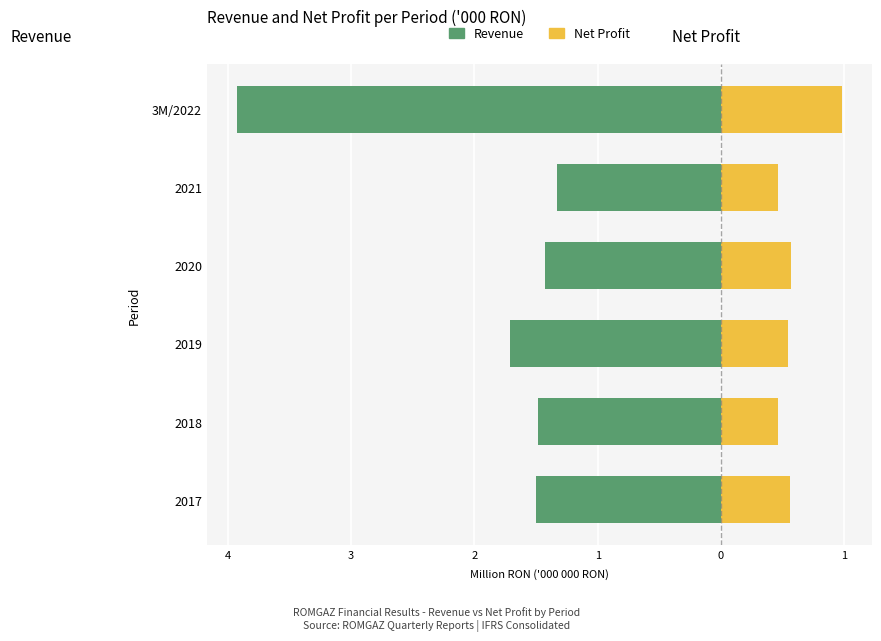

Rank the categories by Net Profit value from lowest to highest.

2021, 2018, 2019, 2017, 2020, 3M/2022